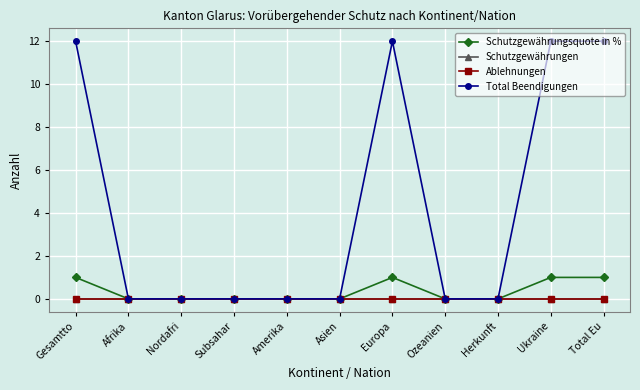

How many lines are shown in the chart?

4